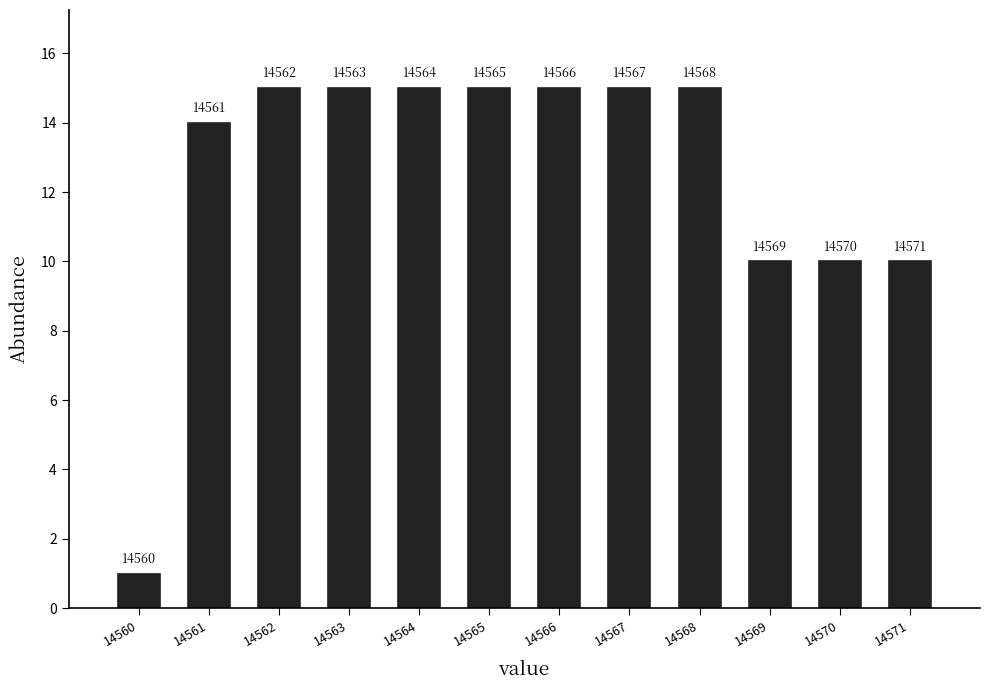

How many bars are there in total?

12